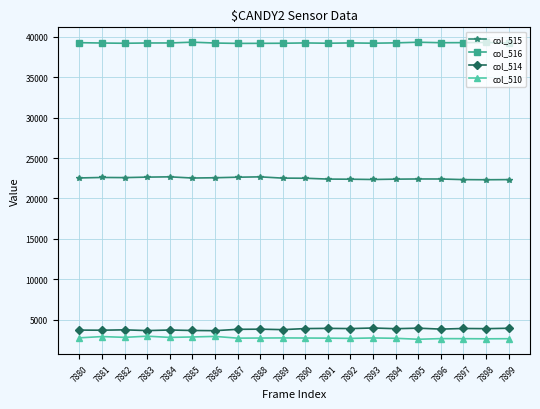

True or false: col_516 has more than 2 points higher than both neighbors.

True